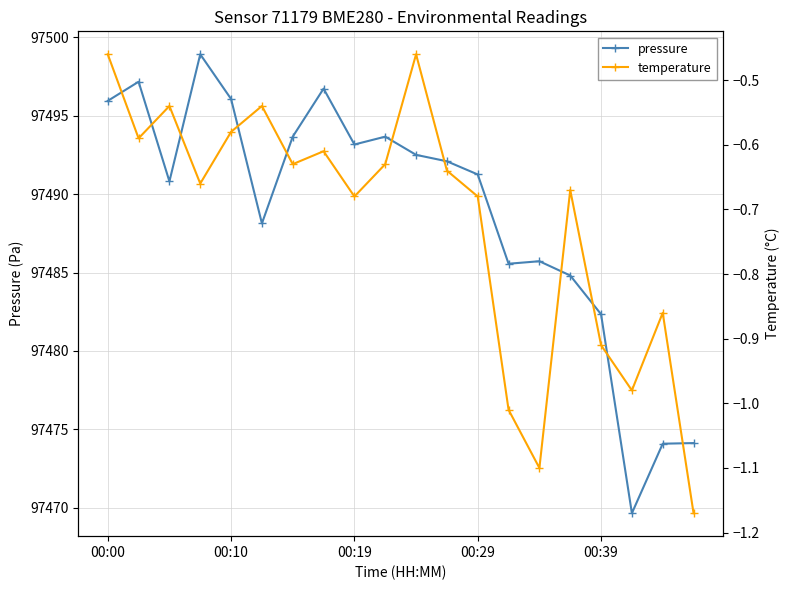

True or false: pressure and temperature cross at least once.

False